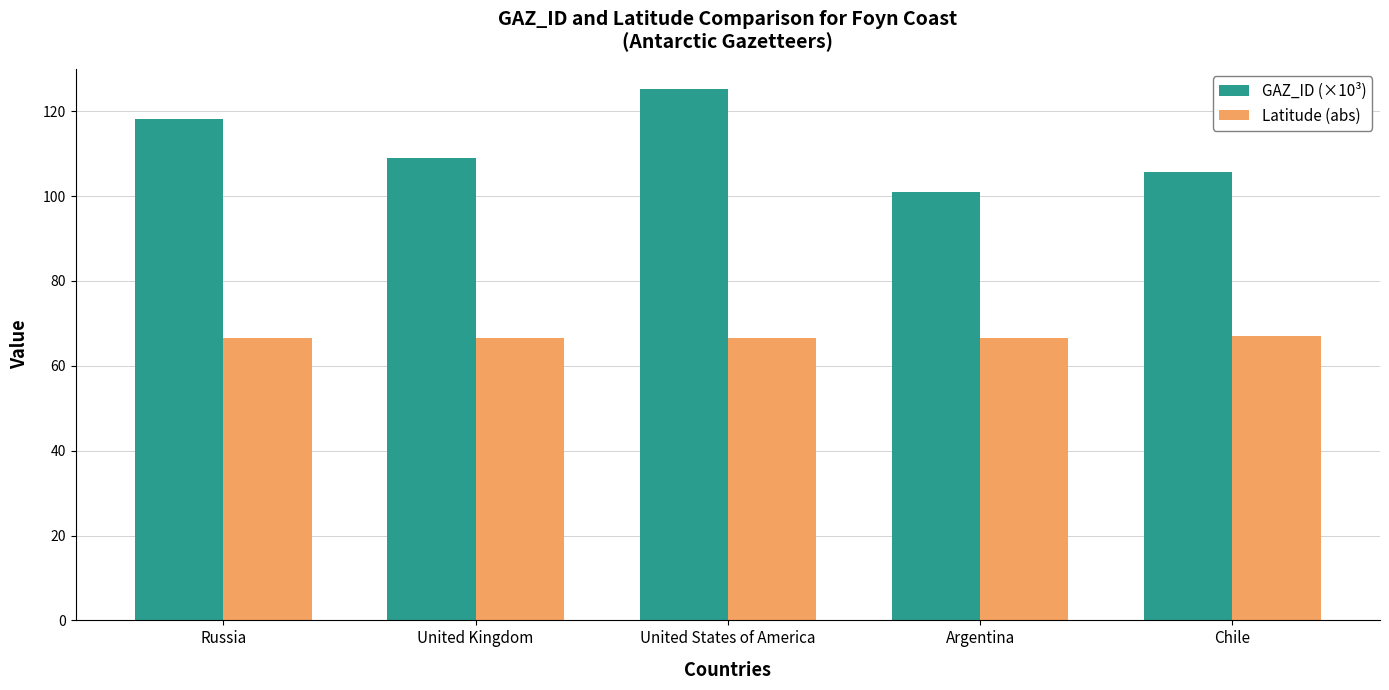

How many bars are there in each group?

2